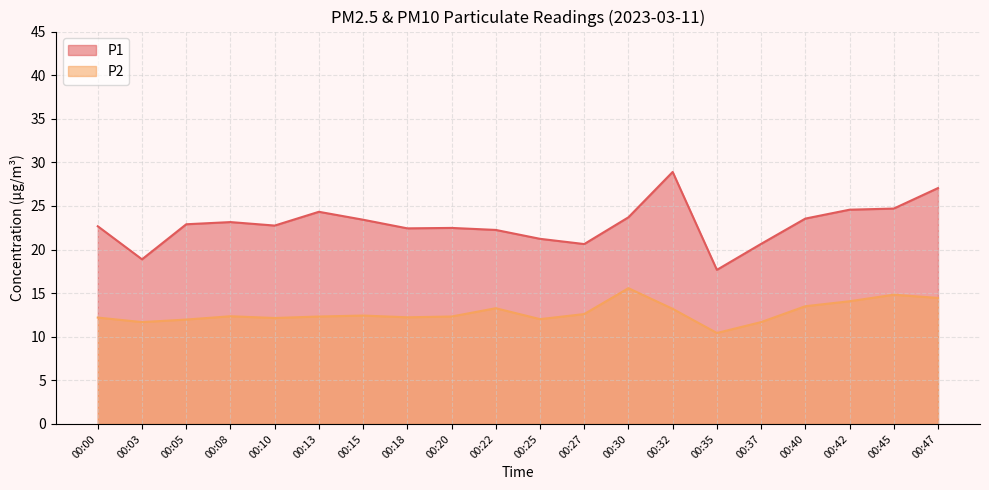

Read the P2 value at 00:47.

14.4